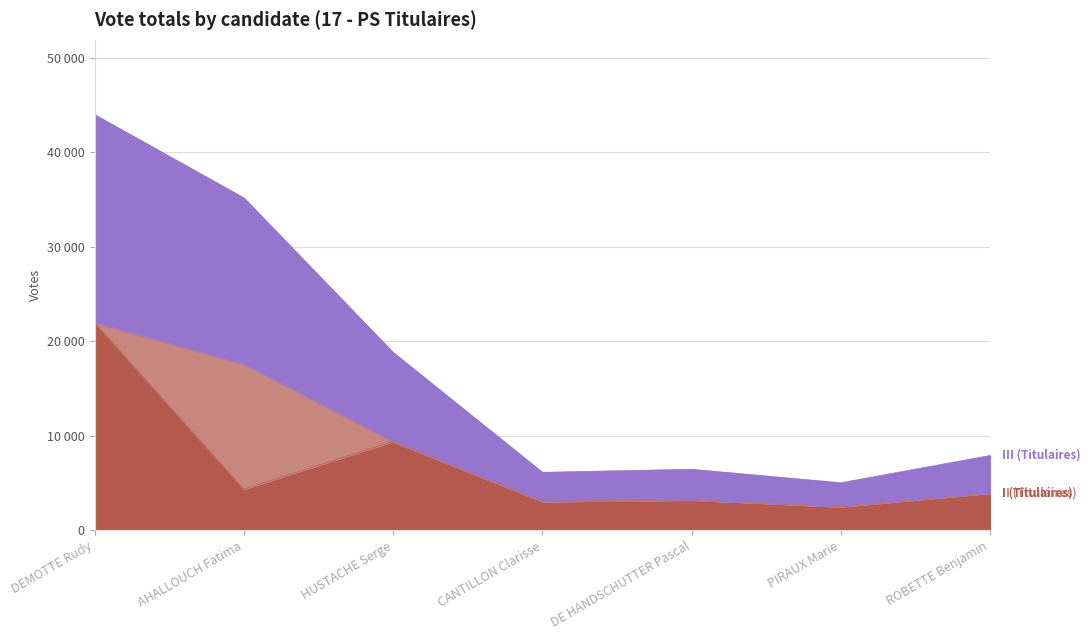

What position from the right is AHALLOUCH Fatima?

6